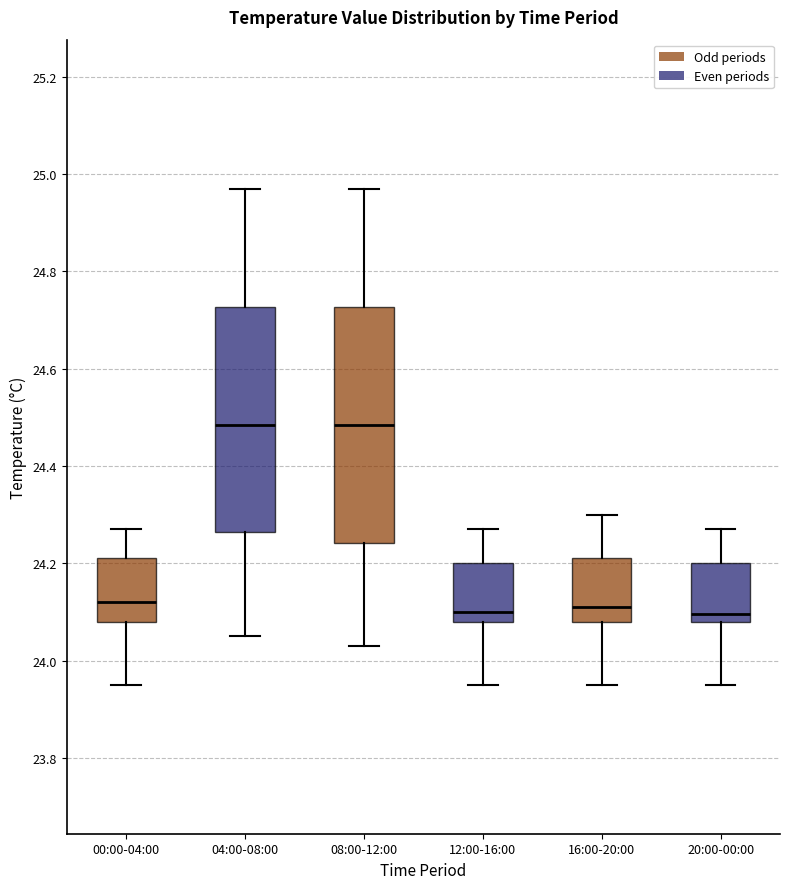

Reading left to right, transcribe this box plot: for each box, give where its median line is, the range the box spans, and where its two whiskers end, as read against the y-axis. The values are not printed on the chart, so give them approximately, as read against the axis.

00:00-04:00: median 24.12, box 24.08 to 24.22, whiskers 23.96 to 24.28
04:00-08:00: median 24.48, box 24.26 to 24.72, whiskers 24.06 to 24.98
08:00-12:00: median 24.48, box 24.24 to 24.72, whiskers 24.04 to 24.98
12:00-16:00: median 24.10, box 24.08 to 24.20, whiskers 23.96 to 24.28
16:00-20:00: median 24.12, box 24.08 to 24.22, whiskers 23.96 to 24.30
20:00-00:00: median 24.10, box 24.08 to 24.20, whiskers 23.96 to 24.28